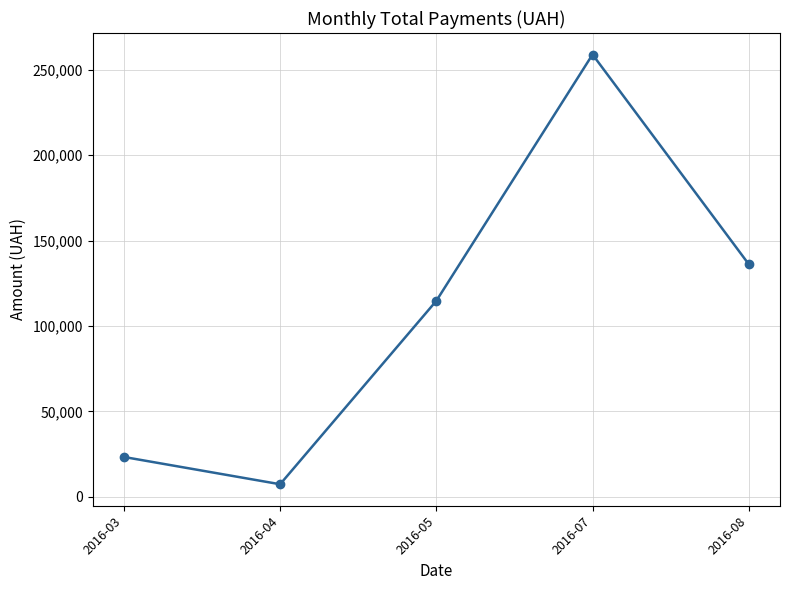

What is the average value?

108093.6